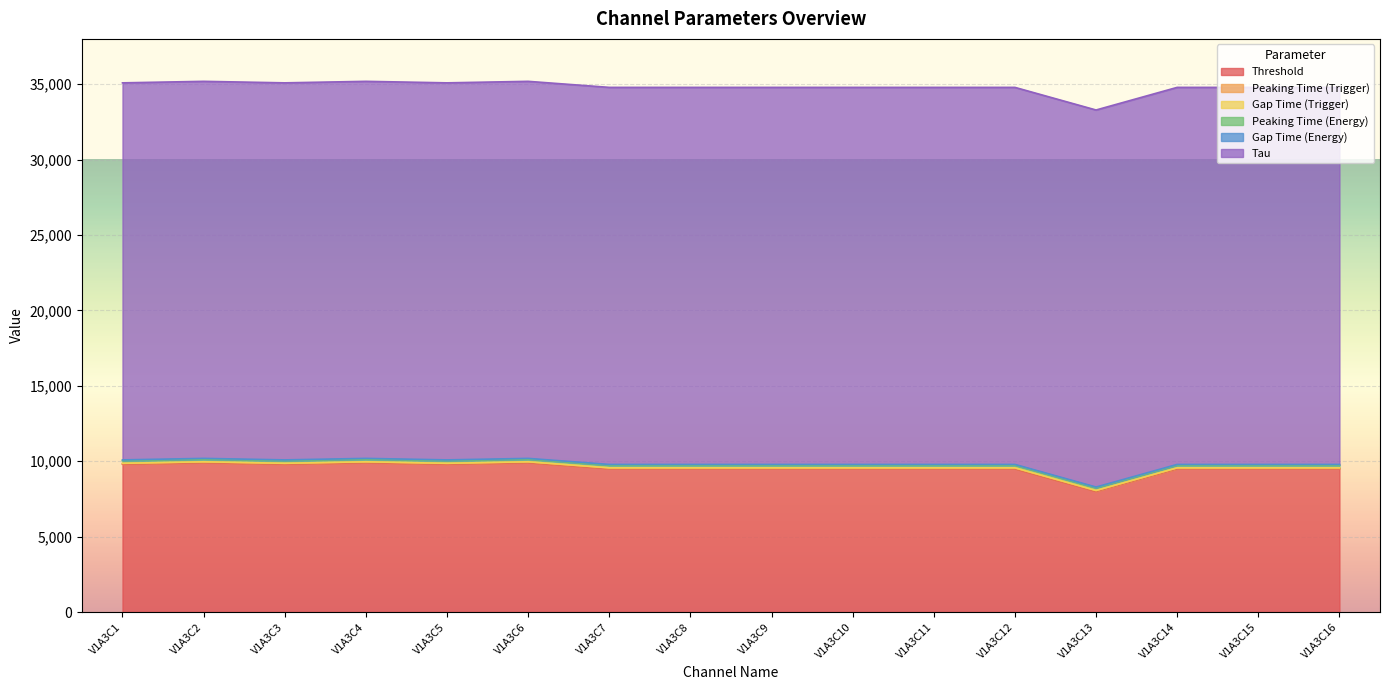

Does the chart display data point markers on the line(s)?

No